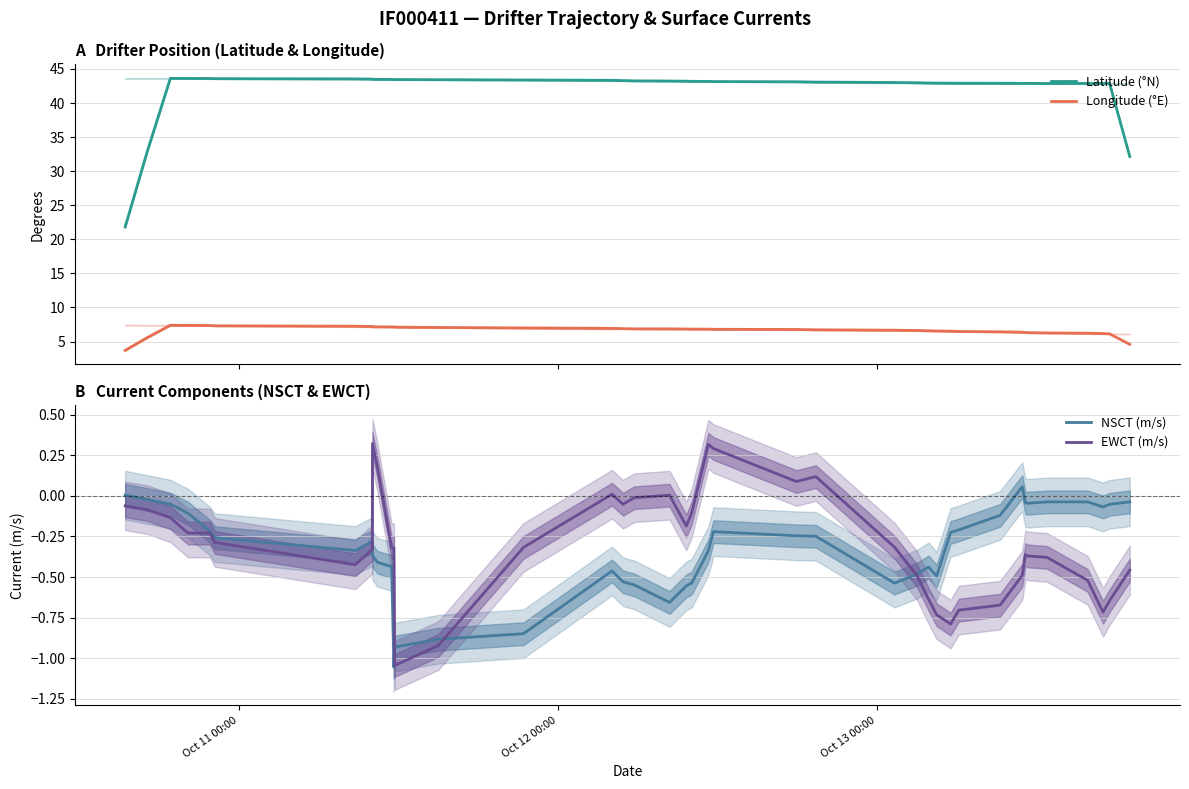

Does the chart display data point markers on the line(s)?

No